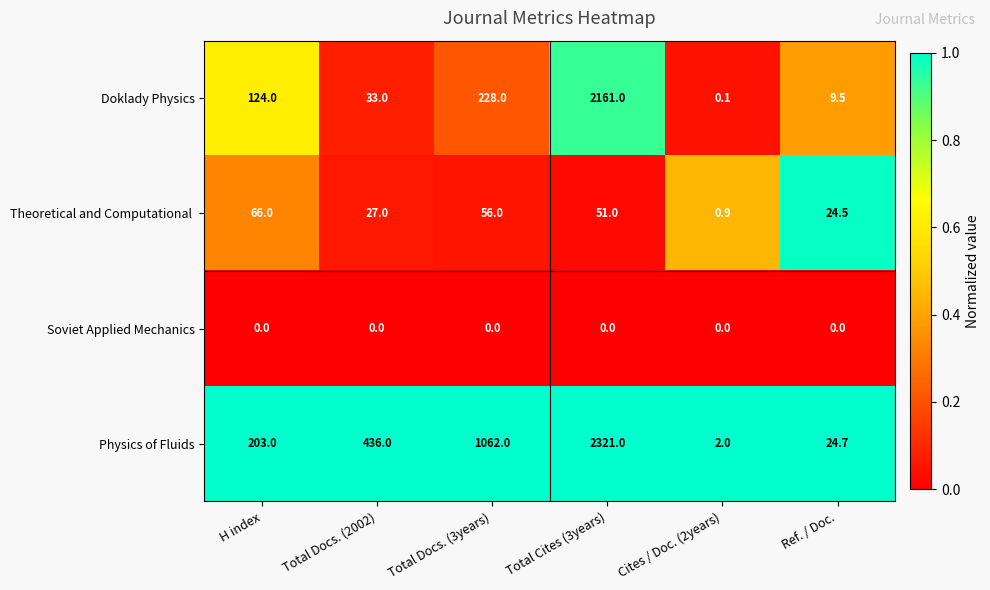

Between Total Docs. (2002) and Cites / Doc. (2years), which series saw the biggest shift?

Physics of Fluids